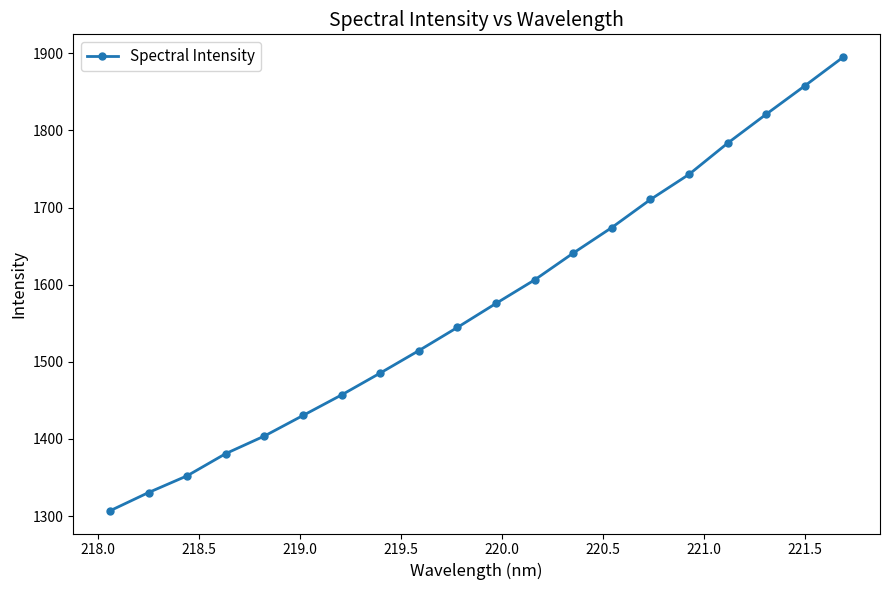

True or false: the data has more than 2 interior local peaks.

False